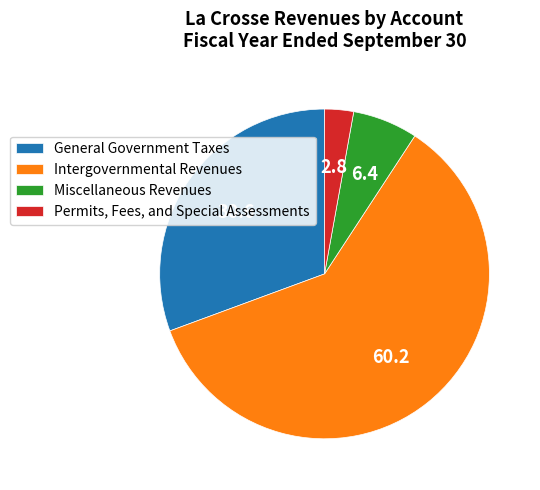

Rank the categories by value from highest to lowest.

Intergovernmental Revenues, General Government Taxes, Miscellaneous Revenues, Permits, Fees, and Special Assessments